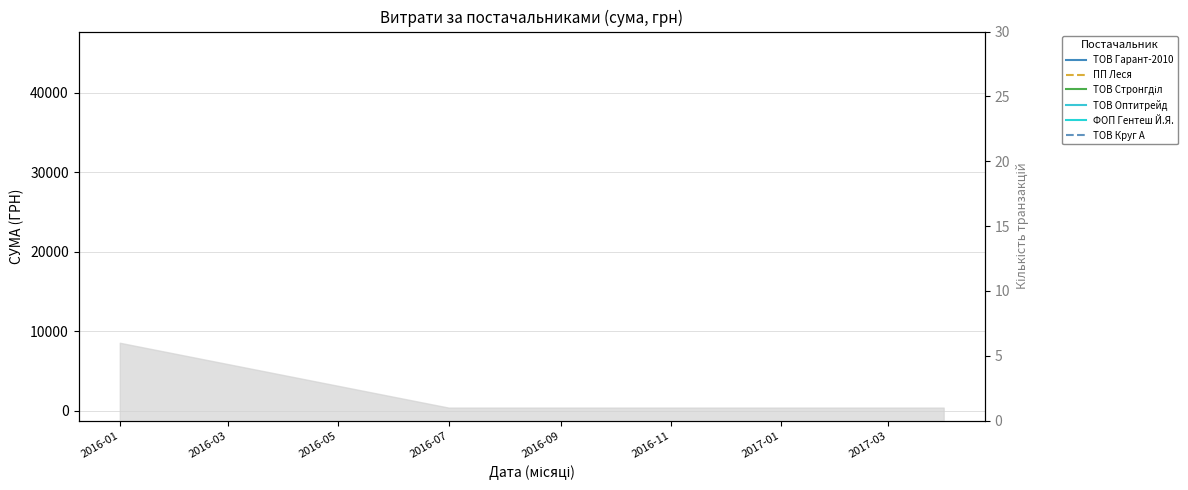

Which label corresponds to the smallest value in the chart?

2016-01